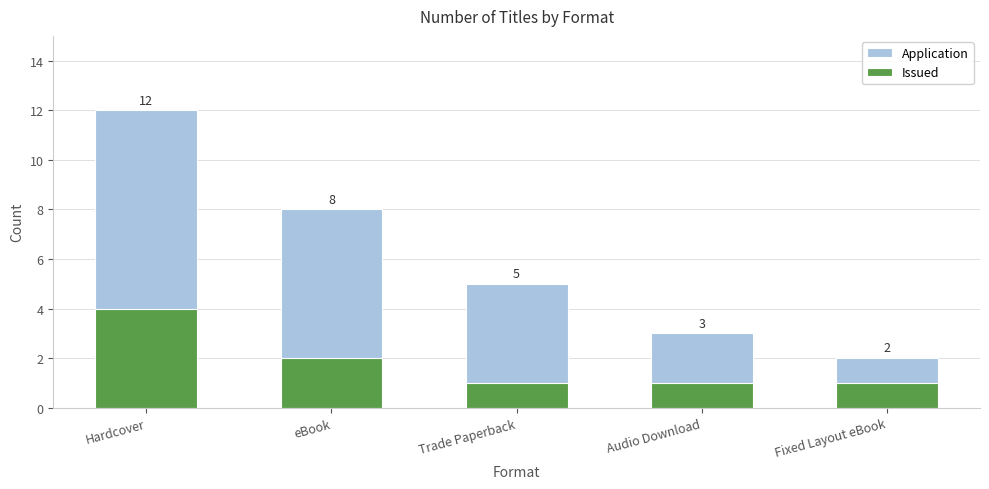

What is the spread (max minus min) of values at Audio Download?

2